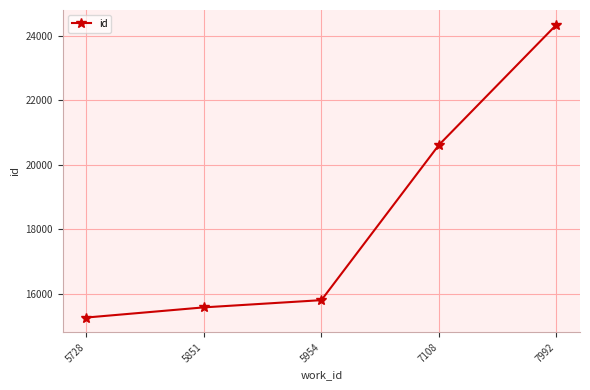

The chart shows a value of 15267 at 5728. True or false?

True